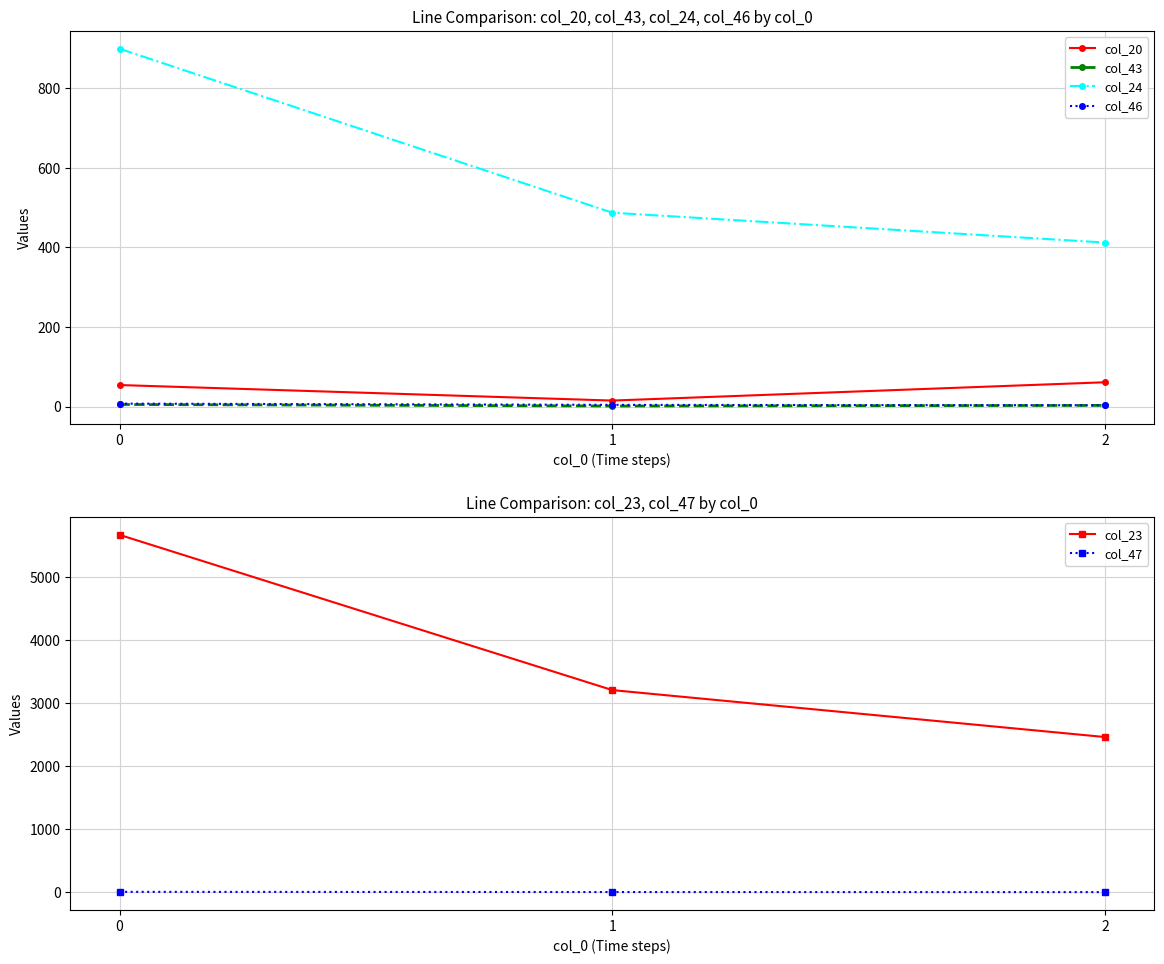

What is the sum of all col_24 values?

1798.0